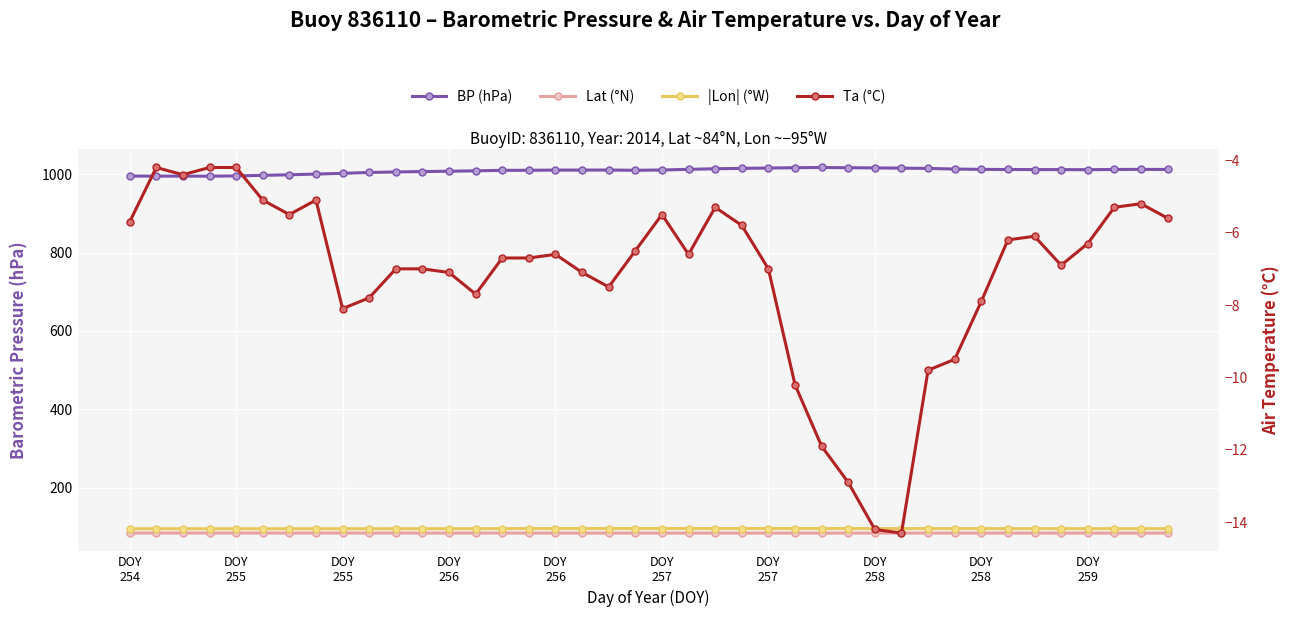

What is the value of the Lat (°N) point at the 8th from the left?

84.0